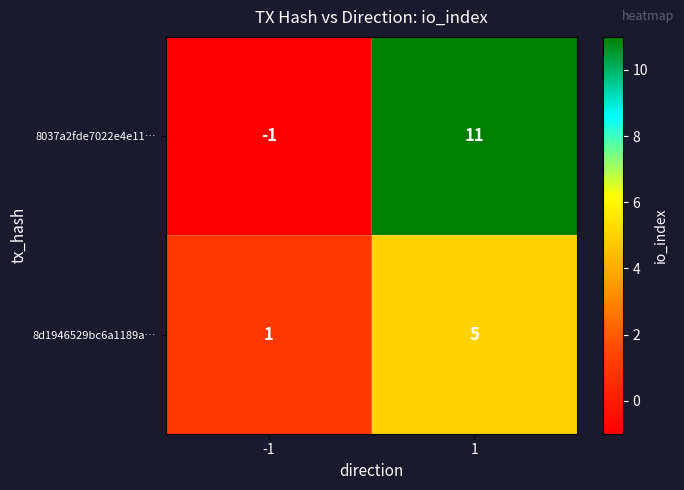

What is the approximate value of 8037a2fde7022e4e11… at 1, to the nearest 10?

10